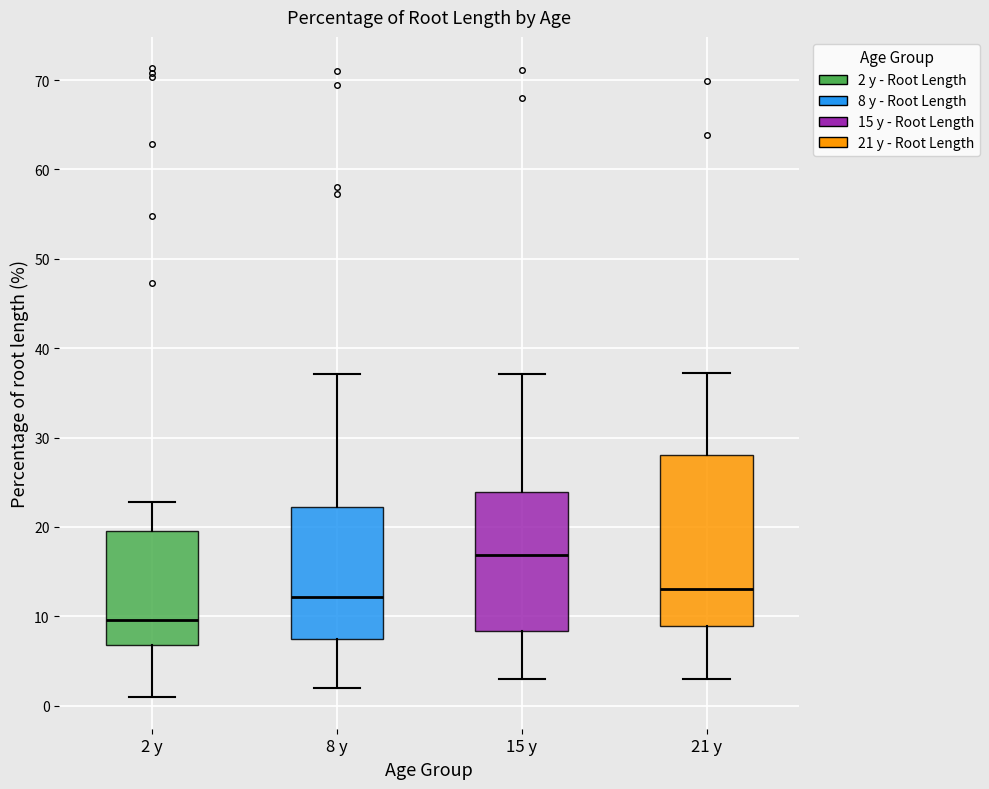

Comparing the boxes themselves (not the whiskers), which one is the tallest?

21 y